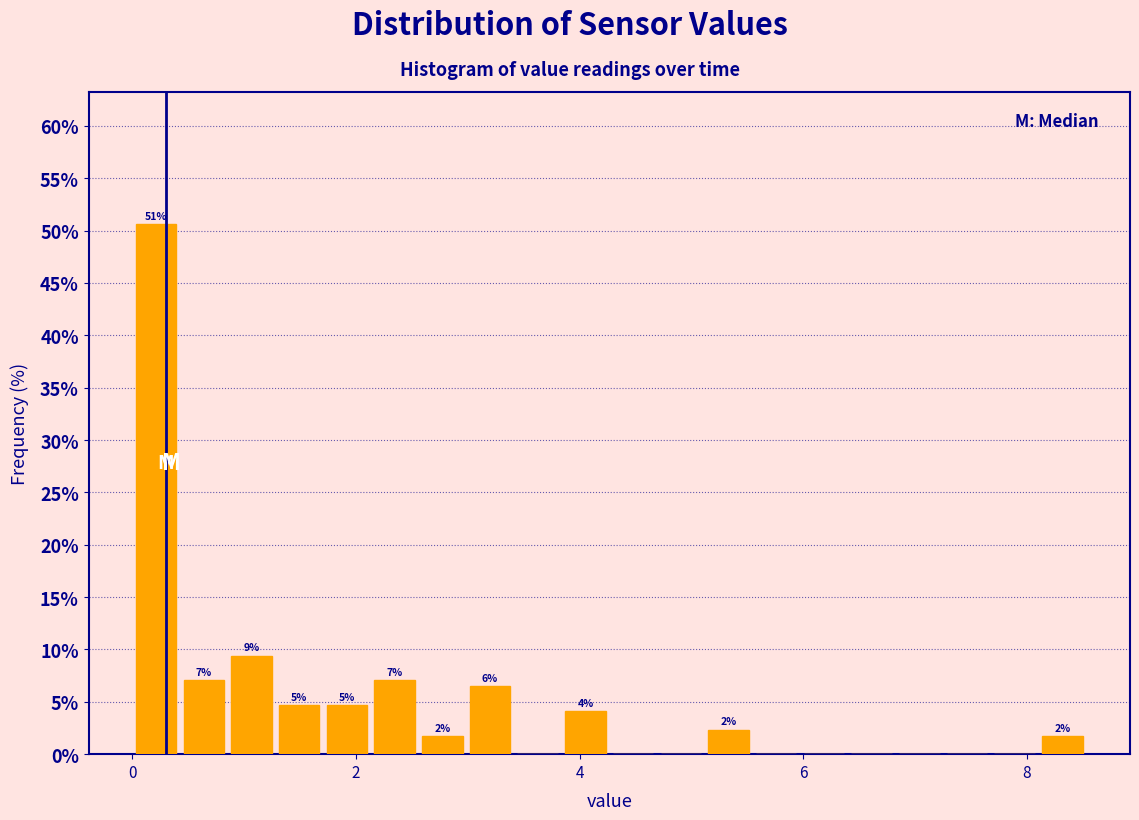

Read against the x-axis, roughly where is the centre of the tallest bar?

0.2